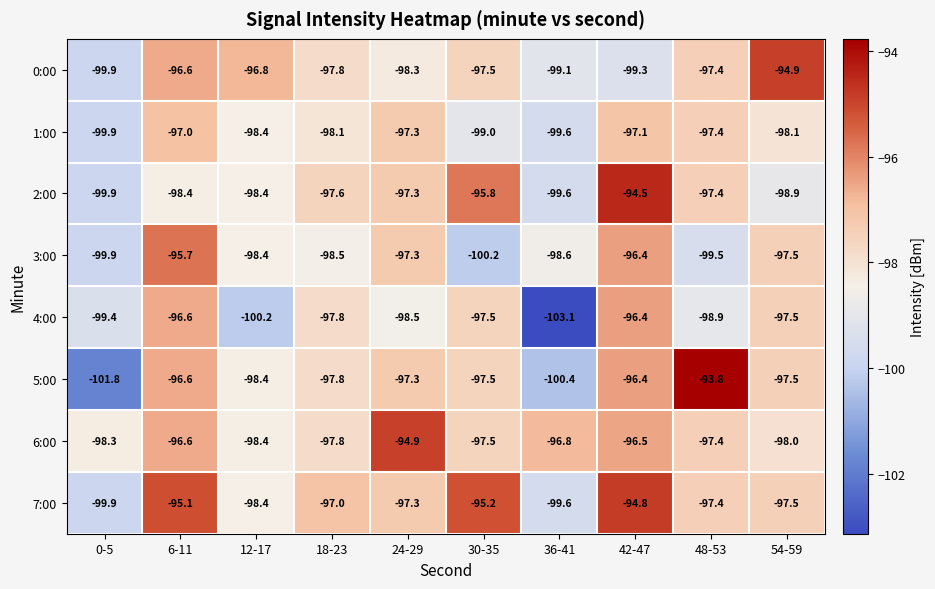

Which label corresponds to the smallest value in the chart?

36-41